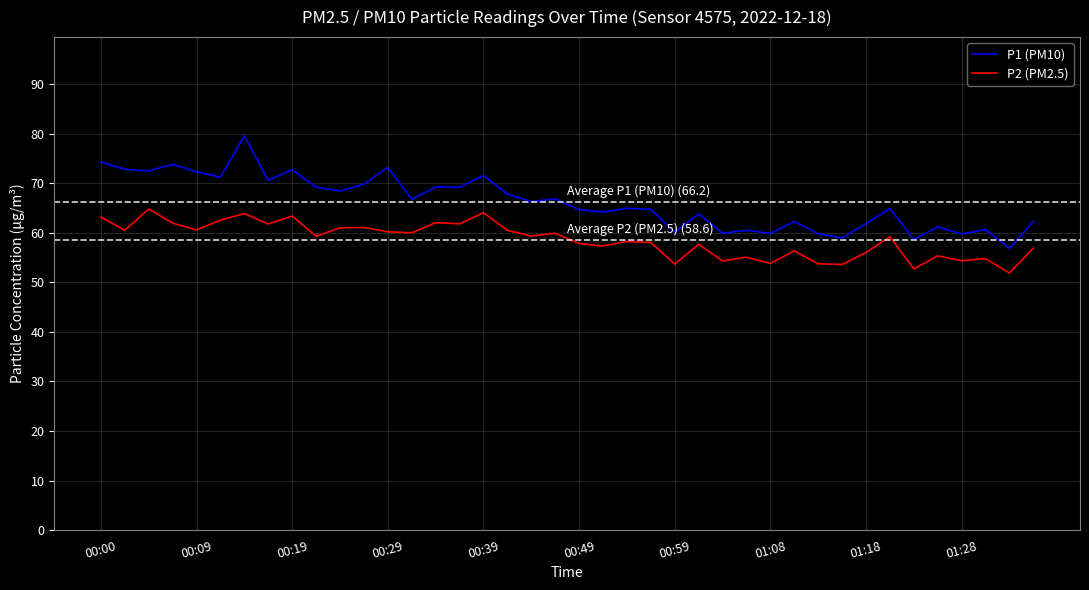

True or false: P2 (PM2.5) and P1 (PM10) cross at least once.

False